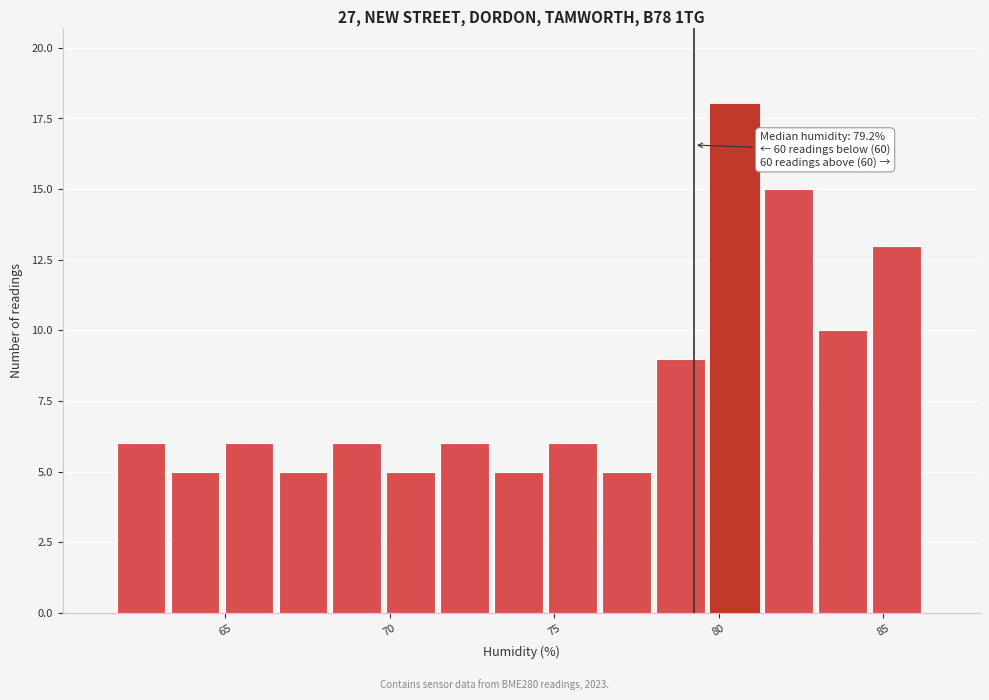

Read against the x-axis, roughly where is the centre of the tallest bar?

80.5